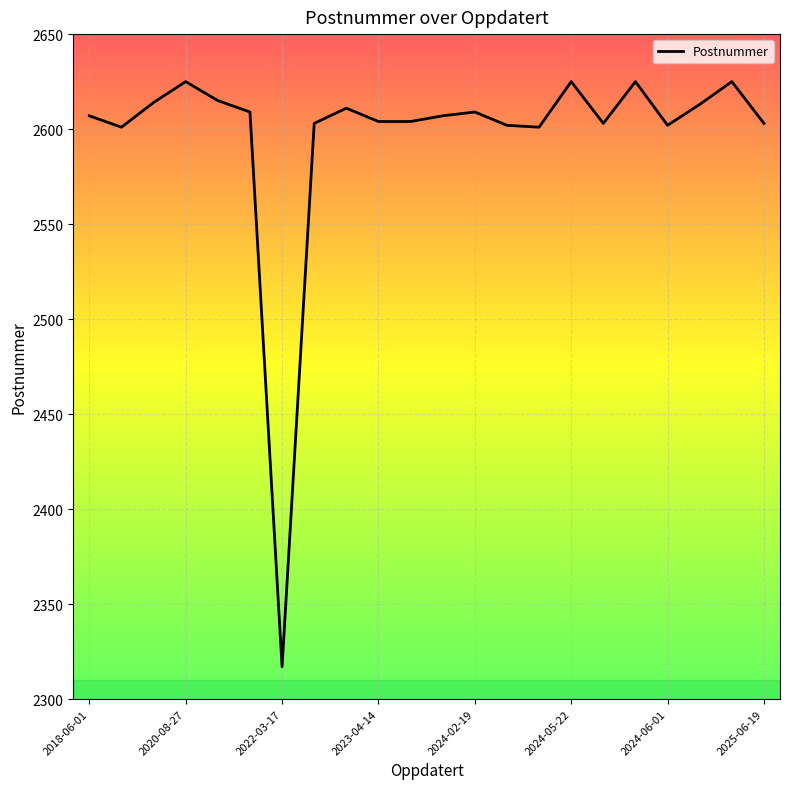

Reading right to left, transcribe all the data shown in this chart.

2603	2625	2613	2602	2625	2603	2625	2601	2602	2609	2607	2604	2604	2611	2603	2317	2609	2615	2625	2614	2601	2607